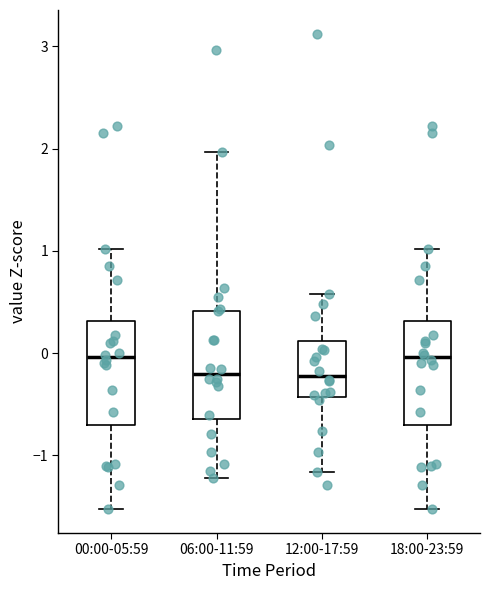

Reading left to right, read every box against the y-axis: the position of its median line, the range the box covers, and the ends of its whiskers. The values are not printed on the chart, so give them approximately, as read against the axis.

00:00-05:59: median 0.0, box -0.7 to 0.3, whiskers -1.5 to 1.0
06:00-11:59: median -0.2, box -0.6 to 0.4, whiskers -1.2 to 2.0
12:00-17:59: median -0.2, box -0.4 to 0.1, whiskers -1.2 to 0.6
18:00-23:59: median 0.0, box -0.7 to 0.3, whiskers -1.5 to 1.0